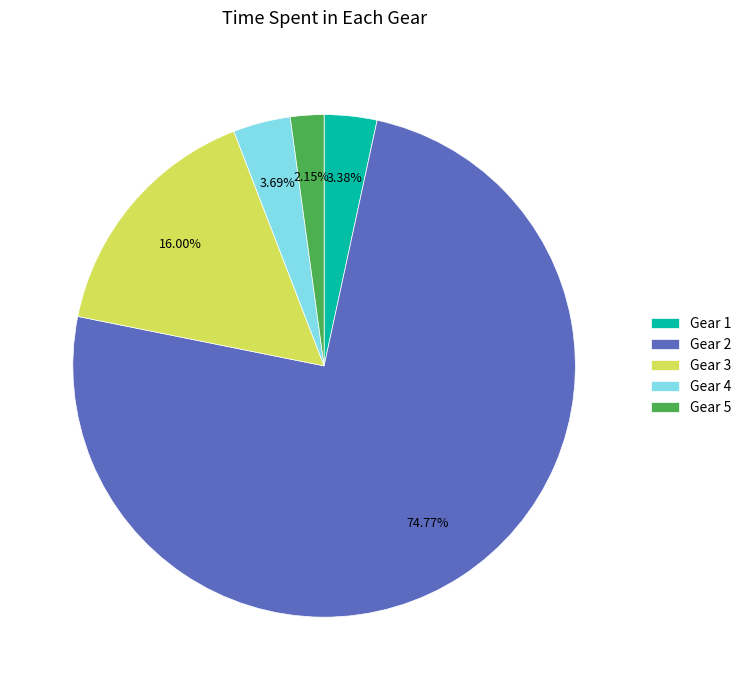

How many segments does this pie chart have?

5